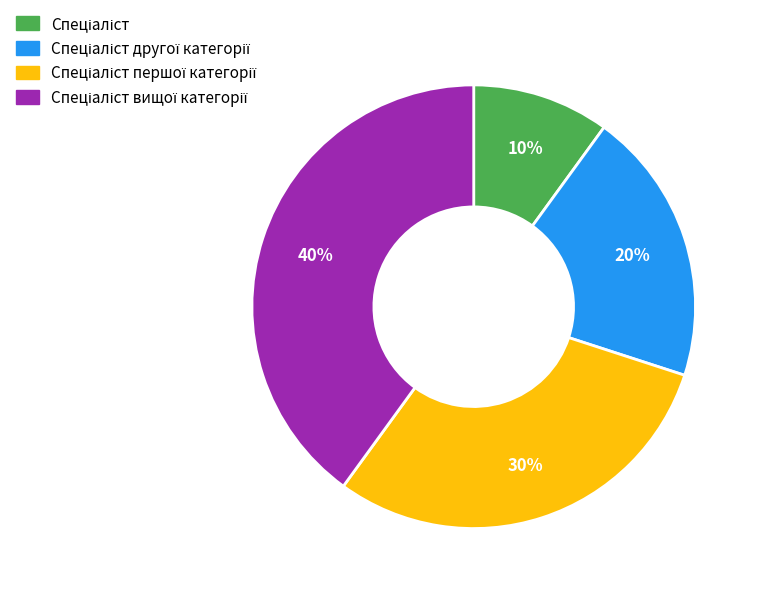

Is there any slice that represents more than half of the pie?

No